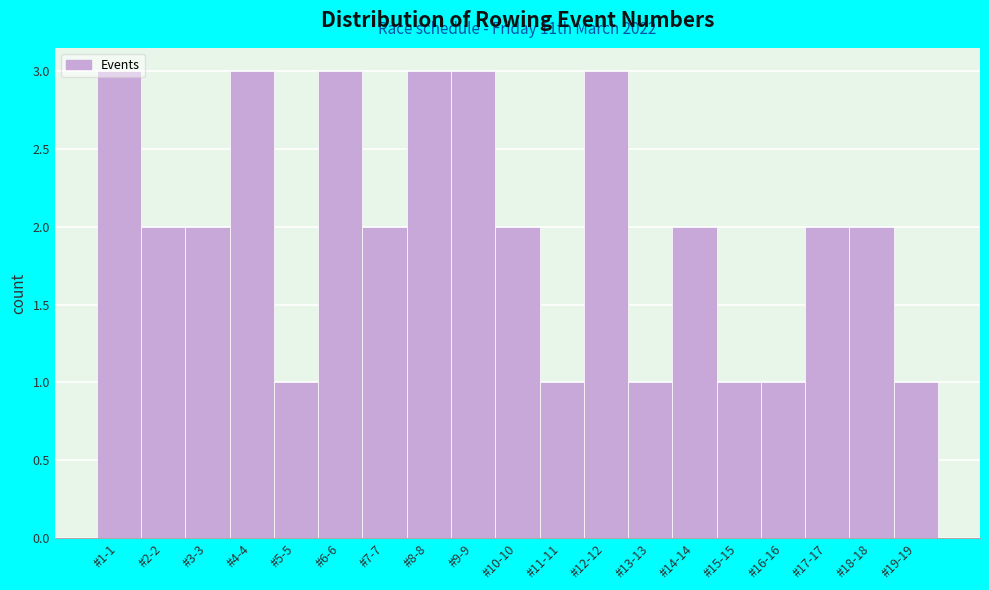

What is the label of the 3rd bar from the left?

#3-3